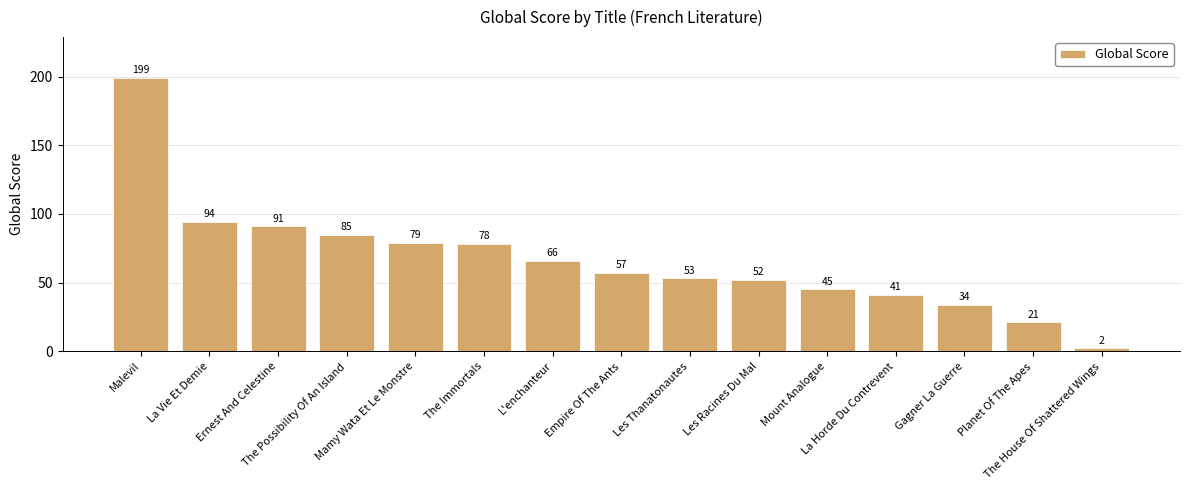

The value at Les Thanatonautes is 36. True or false?

False